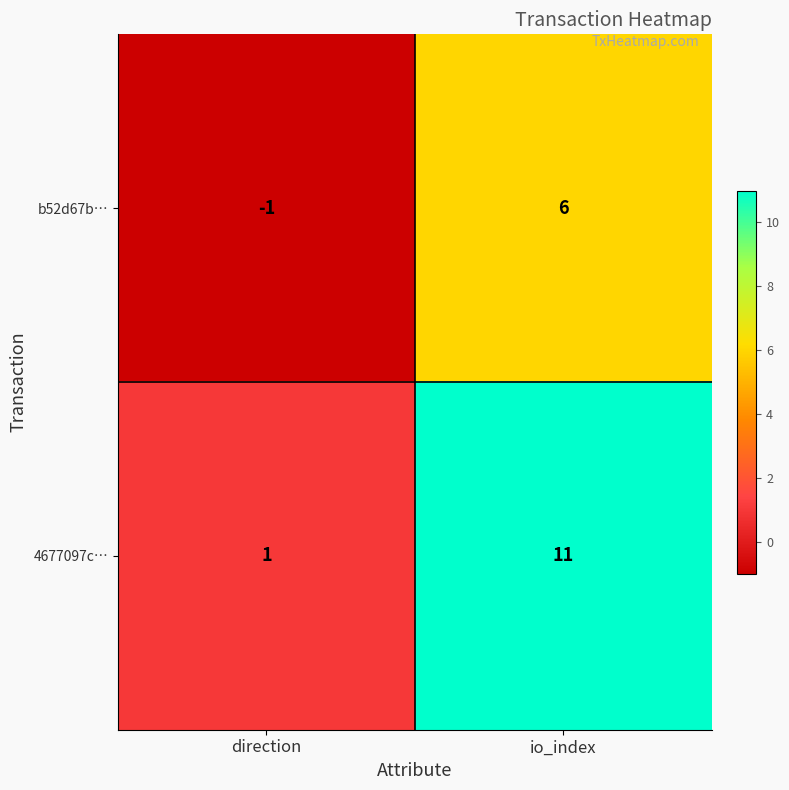

List the series in order of their peak value, highest first.

4677097c…, b52d67b…